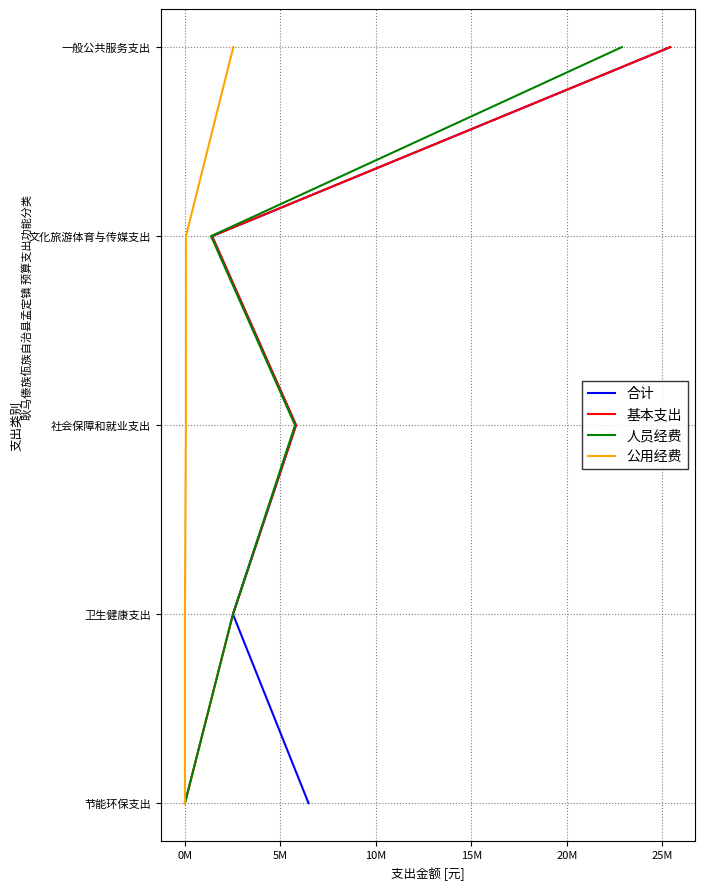

Which has a higher value, 10M or 0M?

10M